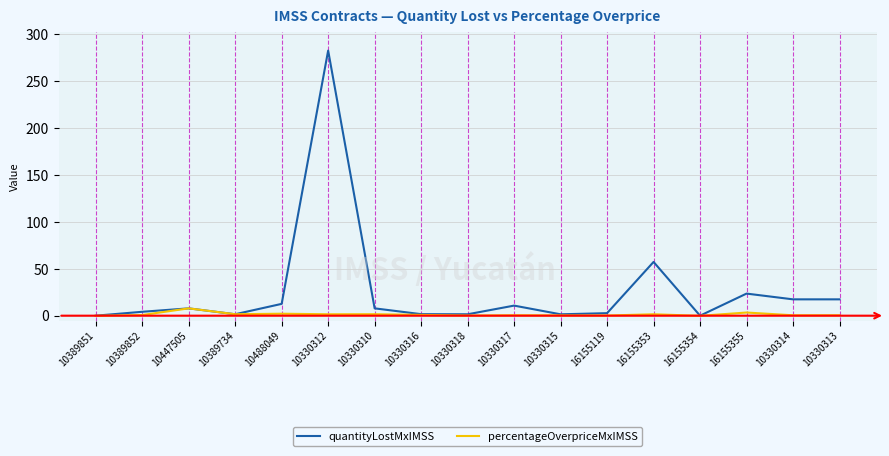

Which label corresponds to the largest value in the chart?

10330312